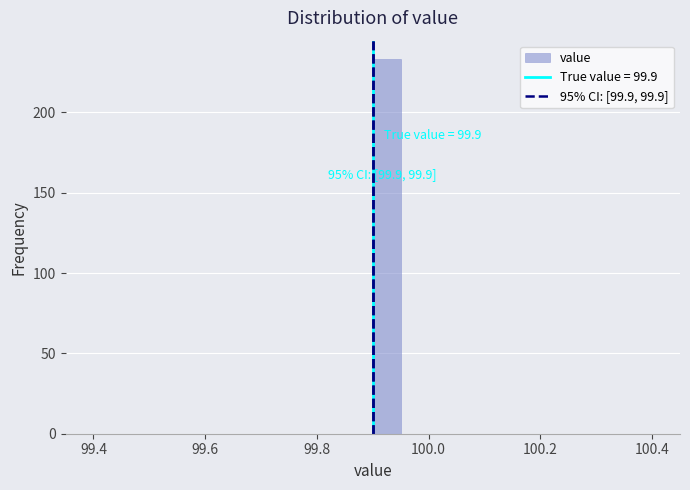

Around what value on the x-axis is the tallest bar? Give the approximate position of its centre, as read against the axis.

99.92